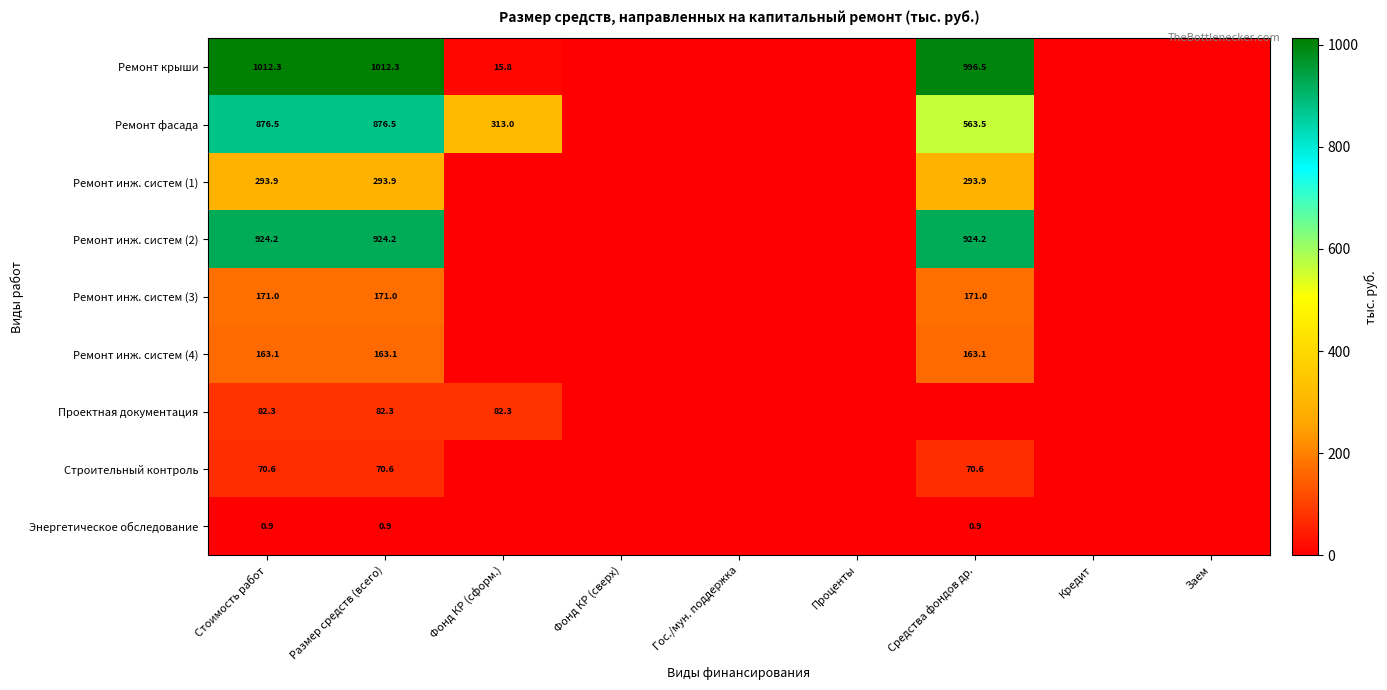

Is it true that Ремонт крыши equals 996.5 at Средства фондов др.?

True